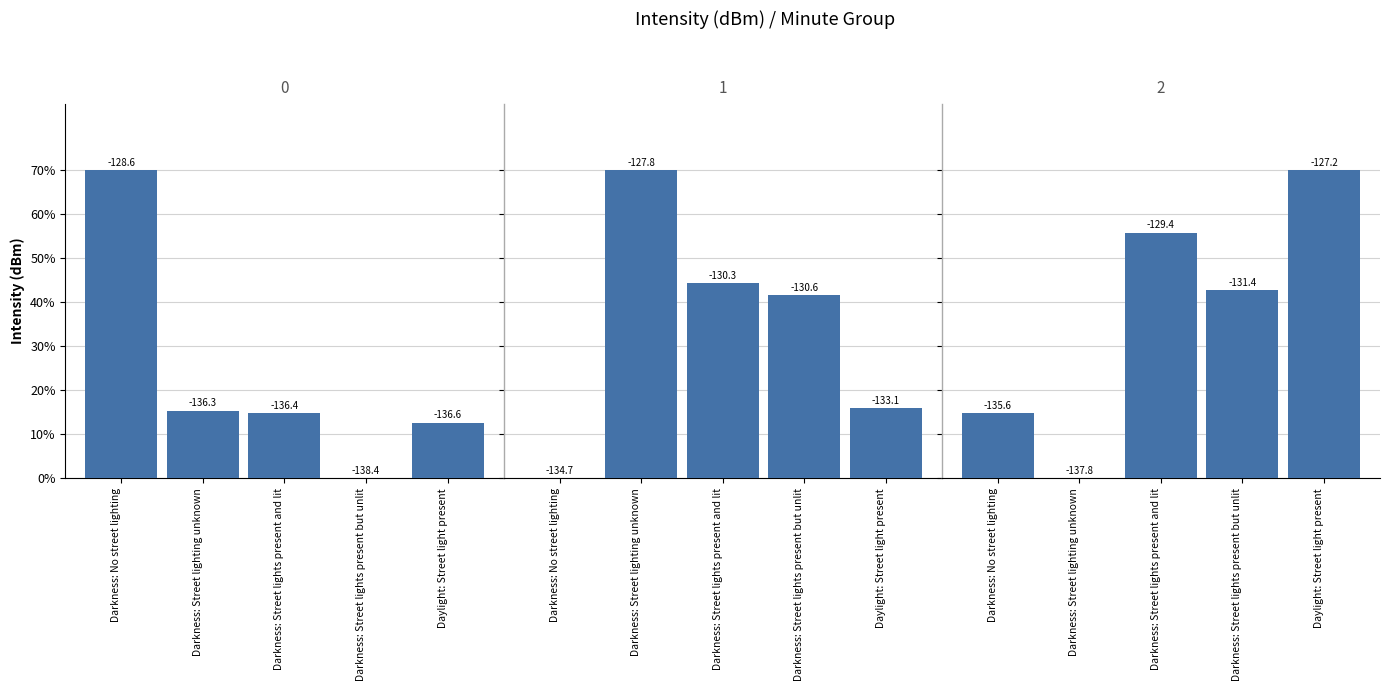

What are all the series names shown in the legend?

Group 0, Group 1, Group 2